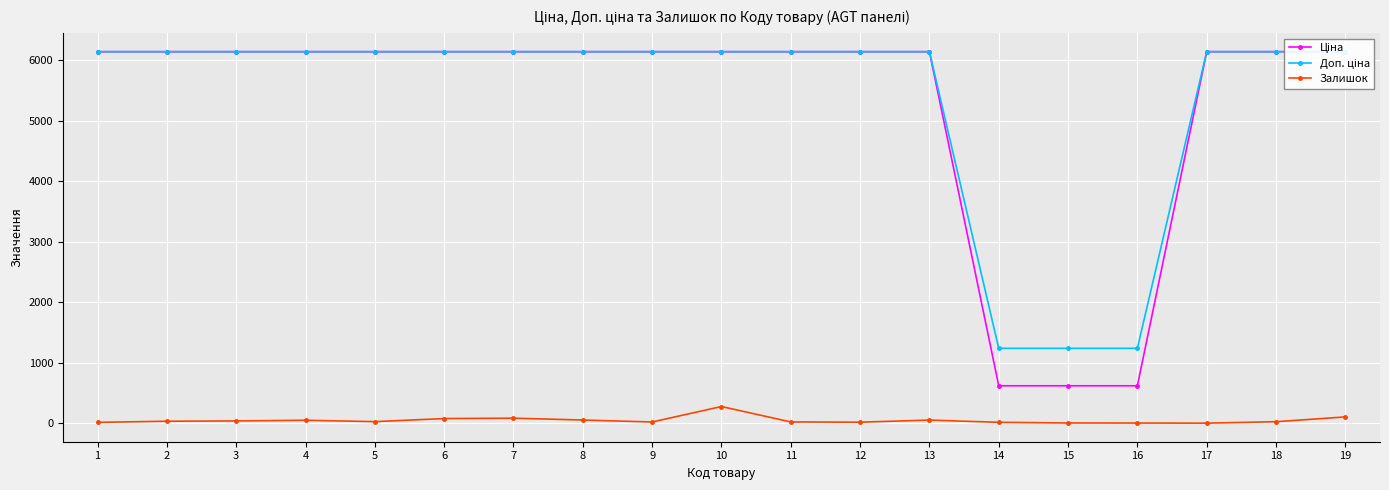

How many values in the Залишок series exceed 26?

9